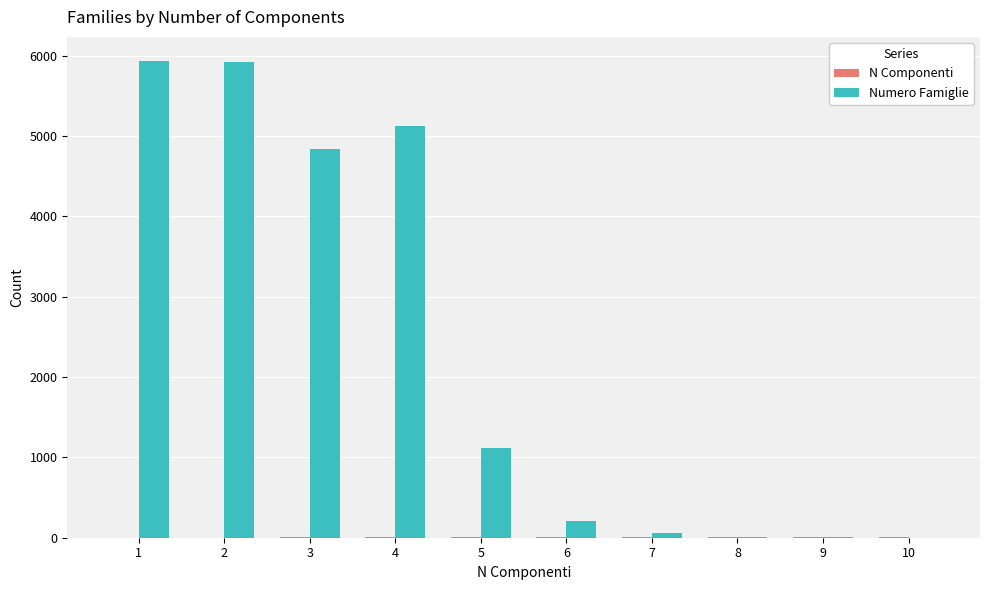

What is the sum of the Numero Famiglie values at 3 and 7?

4887